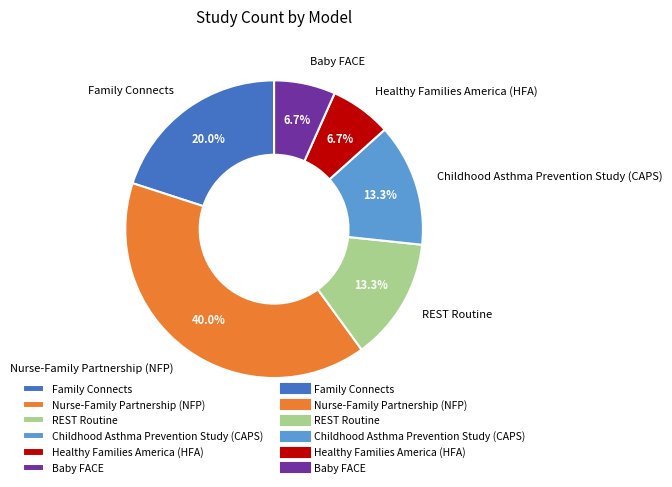

How many slices are in this pie chart?

6